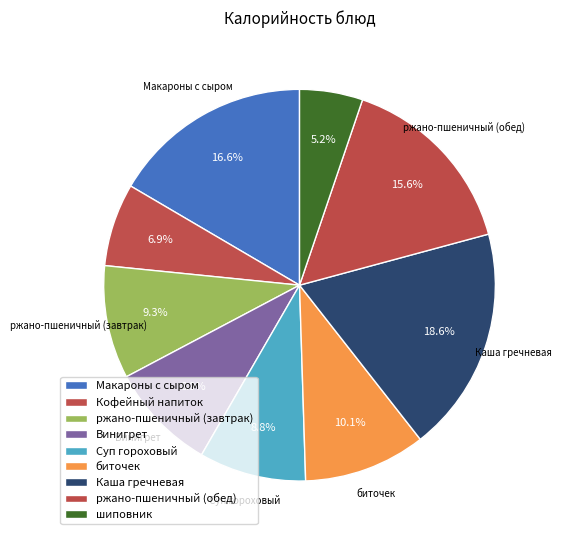

How many segments does this pie chart have?

9